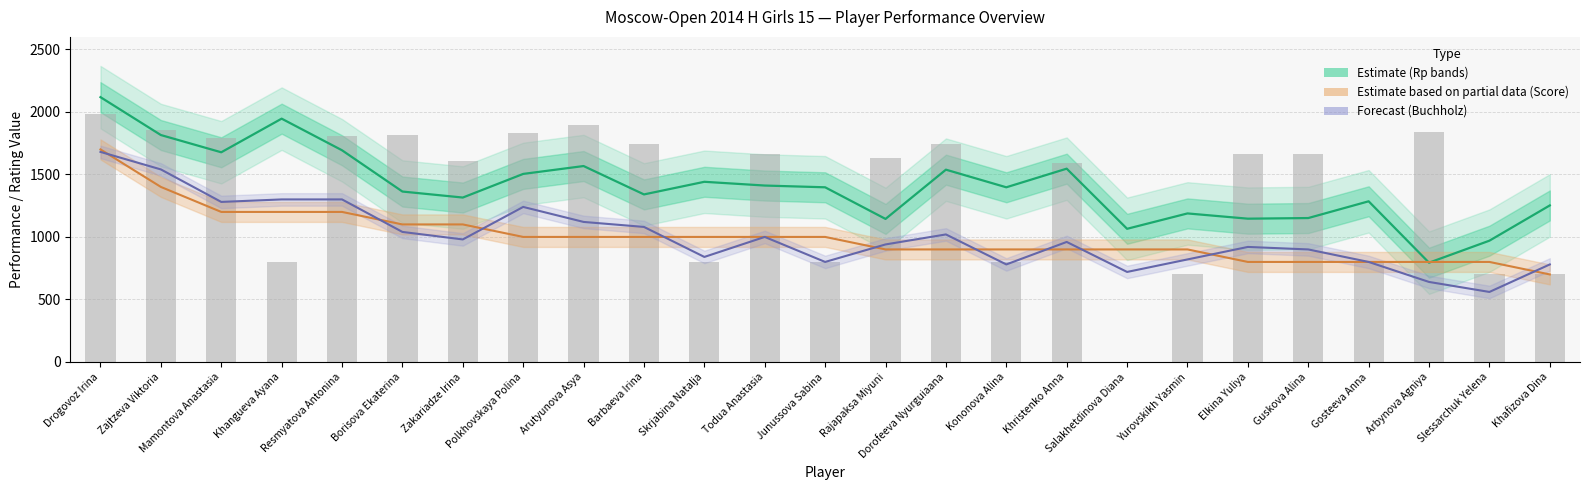

Reading left to right, extract all data points from this chart.

Estimate (Rp): Drogovoz Irina=2118	Zajtzeva Viktoria=1815	Mamontova Anastasia=1677	Khangueva Ayana=1946	Resmyatova Antonina=1693	Borisova Ekaterina=1363	Zakariadze Irina=1315	Polkhovskaya Polina=1504	Arutyunova Asya=1567	Barbaeva Irina=1340	Skrjabina Natalja=1441	Todua Anastasia=1411	Junussova Sabina=1397	Rajapaksa Miyuni=1144	Dorofeeva Nyurguiaana=1538	Kononova Alina=1397	Khristenko Anna=1546	Salakhetdinova Diana=1065	Yurovskikh Yasmin=1188	Elkina Yuliya=1146	Guskova Alina=1151	Gosteeva Anna=1285	Arbynova Agniya=794	Slessarchuk Yelena=970	Khafizova Dina=1252
Estimate partial (Score×200): Drogovoz Irina=1700	Zajtzeva Viktoria=1400	Mamontova Anastasia=1200	Khangueva Ayana=1200	Resmyatova Antonina=1200	Borisova Ekaterina=1100	Zakariadze Irina=1100	Polkhovskaya Polina=1000	Arutyunova Asya=1000	Barbaeva Irina=1000	Skrjabina Natalja=1000	Todua Anastasia=1000	Junussova Sabina=1000	Rajapaksa Miyuni=900	Dorofeeva Nyurguiaana=900	Kononova Alina=900	Khristenko Anna=900	Salakhetdinova Diana=900	Yurovskikh Yasmin=900	Elkina Yuliya=800	Guskova Alina=800	Gosteeva Anna=800	Arbynova Agniya=800	Slessarchuk Yelena=800	Khafizova Dina=700
Forecast (Buchholz×40): Drogovoz Irina=1680	Zajtzeva Viktoria=1540	Mamontova Anastasia=1280	Khangueva Ayana=1300	Resmyatova Antonina=1300	Borisova Ekaterina=1040	Zakariadze Irina=980	Polkhovskaya Polina=1240	Arutyunova Asya=1120	Barbaeva Irina=1080	Skrjabina Natalja=840	Todua Anastasia=1000	Junussova Sabina=800	Rajapaksa Miyuni=940	Dorofeeva Nyurguiaana=1020	Kononova Alina=780	Khristenko Anna=960	Salakhetdinova Diana=720	Yurovskikh Yasmin=820	Elkina Yuliya=920	Guskova Alina=900	Gosteeva Anna=800	Arbynova Agniya=640	Slessarchuk Yelena=560	Khafizova Dina=780
Rating (bars): Drogovoz Irina=1981	Zajtzeva Viktoria=1857	Mamontova Anastasia=1790	Khangueva Ayana=800	Resmyatova Antonina=1807	Borisova Ekaterina=1818	Zakariadze Irina=1611	Polkhovskaya Polina=1828	Arutyunova Asya=1894	Barbaeva Irina=1746	Skrjabina Natalja=800	Todua Anastasia=1665	Junussova Sabina=800	Rajapaksa Miyuni=1635	Dorofeeva Nyurguiaana=1746	Kononova Alina=800	Khristenko Anna=1595	Salakhetdinova Diana=0	Yurovskikh Yasmin=700	Elkina Yuliya=1663	Guskova Alina=1661	Gosteeva Anna=800	Arbynova Agniya=1837	Slessarchuk Yelena=700	Khafizova Dina=700